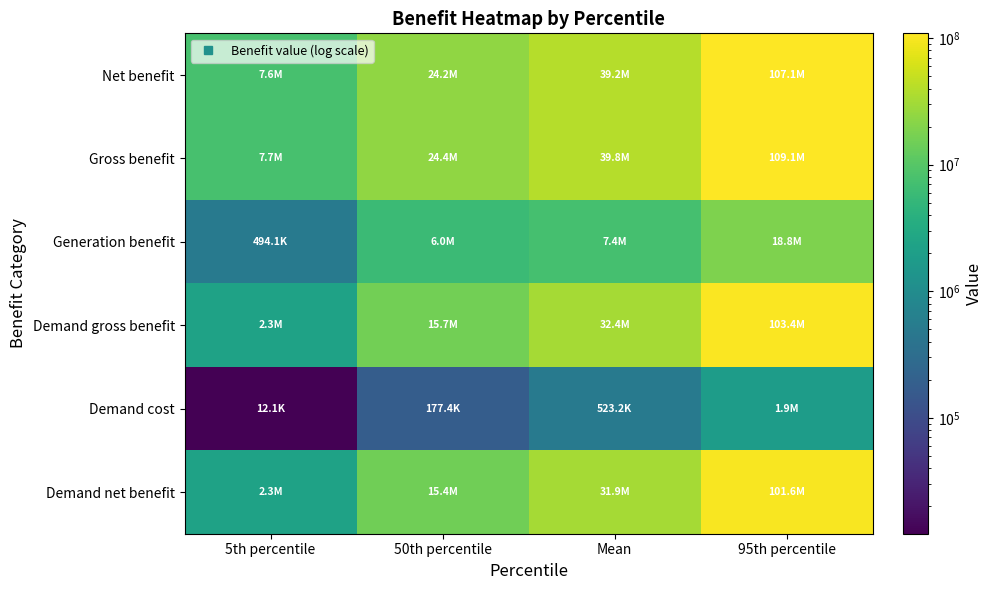

Between 5th percentile and Mean, which series saw the biggest shift?

Gross benefit